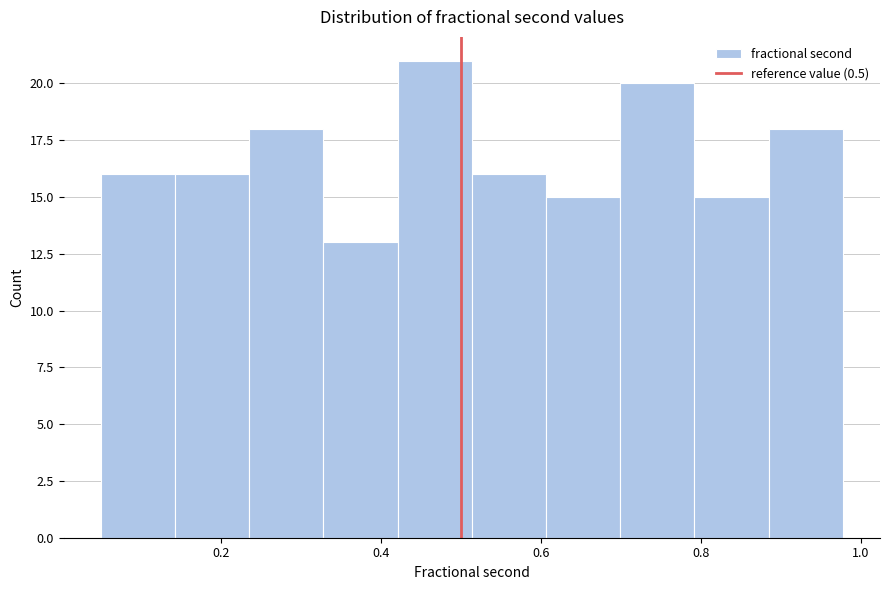

Which range on the x-axis has the tallest bar?

0.42 to 0.52